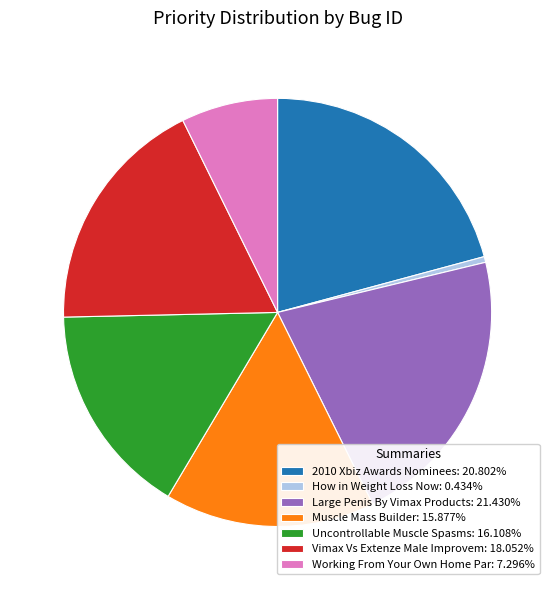

Approximately how many times larger is the value at 2010 Xbiz Awards Nominees: 20.802% compared to Large Penis By Vimax Products: 21.430%?

1.0